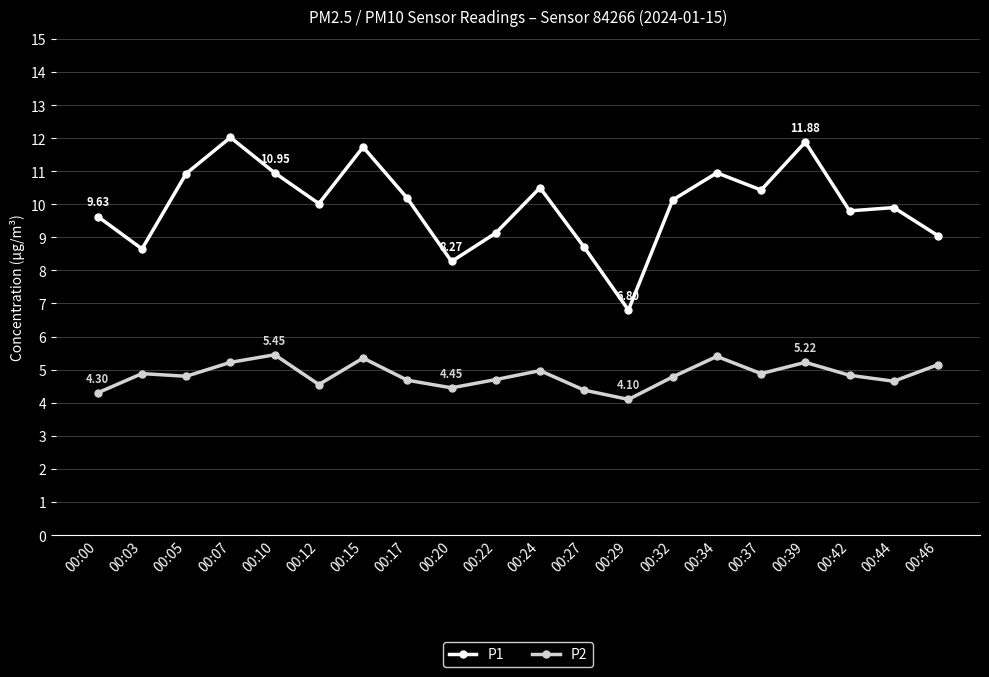

Is this an area chart (filled region under the line)?

No